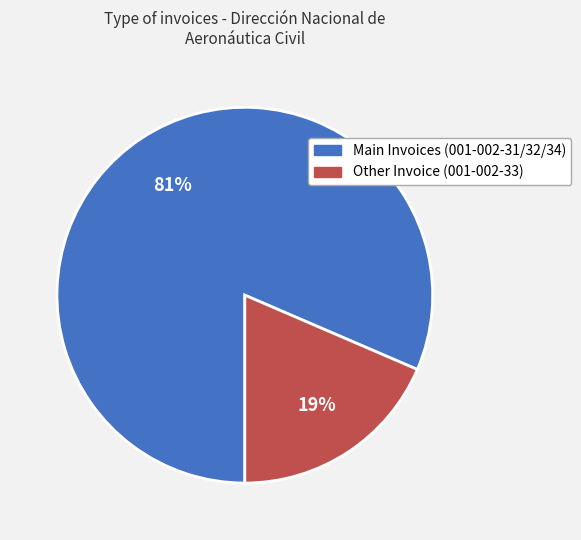

To the nearest percent, what is the average slice percentage?

50%